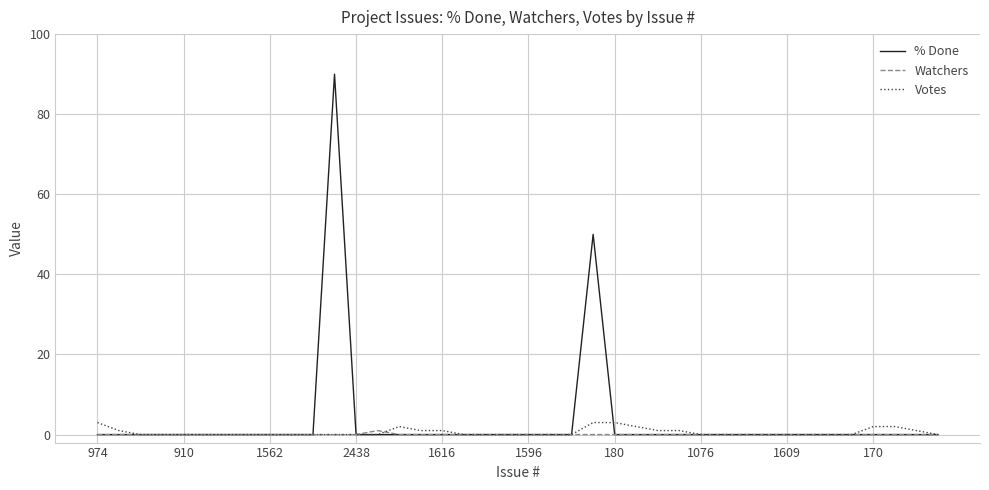

Reading left to right, extract all data points from this chart.

% Done: 0	0	0	0	0	0	0	0	0	0	0	90	0	0	0	0	0	0	0	0	0	0	0	50	0	0	0	0	0	0	0	0	0	0	0	0	0	0	0	0
Watchers: 0	0	0	0	0	0	0	0	0	0	0	0	0	1	0	0	0	0	0	0	0	0	0	0	0	0	0	0	0	0	0	0	0	0	0	0	0	0	0	0
Votes: 3	1	0	0	0	0	0	0	0	0	0	0	0	0	2	1	1	0	0	0	0	0	0	3	3	2	1	1	0	0	0	0	0	0	0	0	2	2	1	0